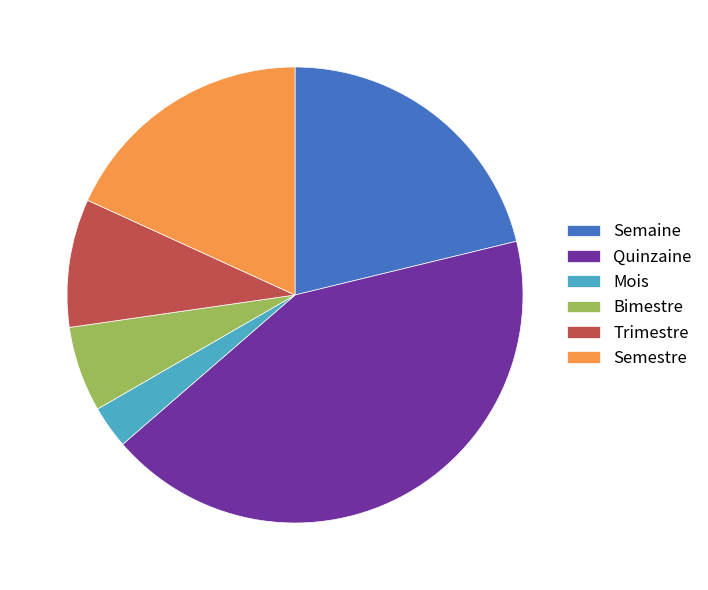

Rank the categories by value from highest to lowest.

Quinzaine, Semaine, Semestre, Trimestre, Bimestre, Mois